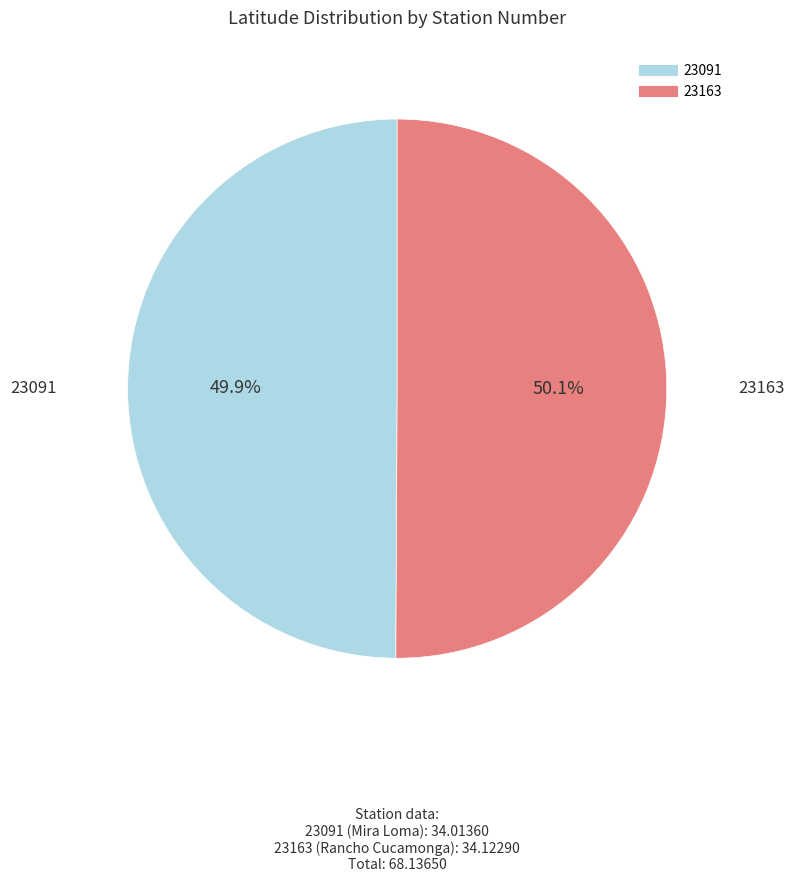

Combined, what portion of the pie is 23163 and 23091?

100.0%